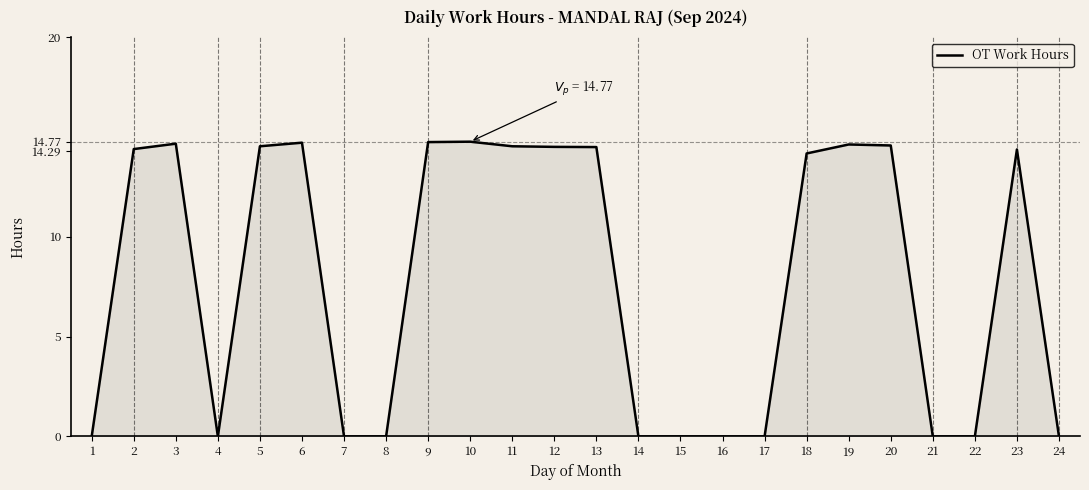

How many lines are shown in the chart?

1